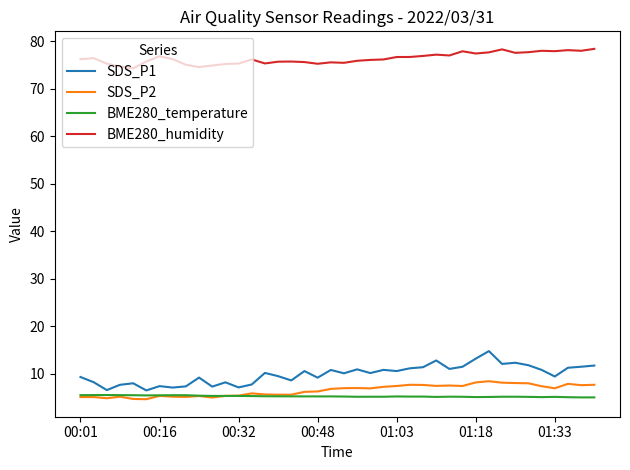

True or false: SDS_P2 and BME280_humidity cross at least once.

False